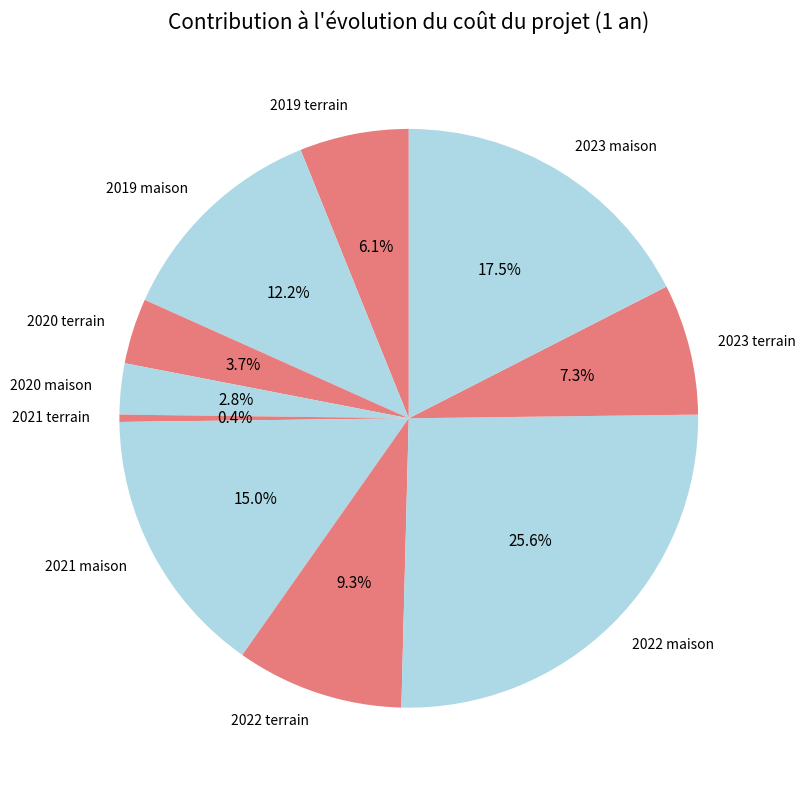

Does 2019 maison account for over 50% of the chart?

No